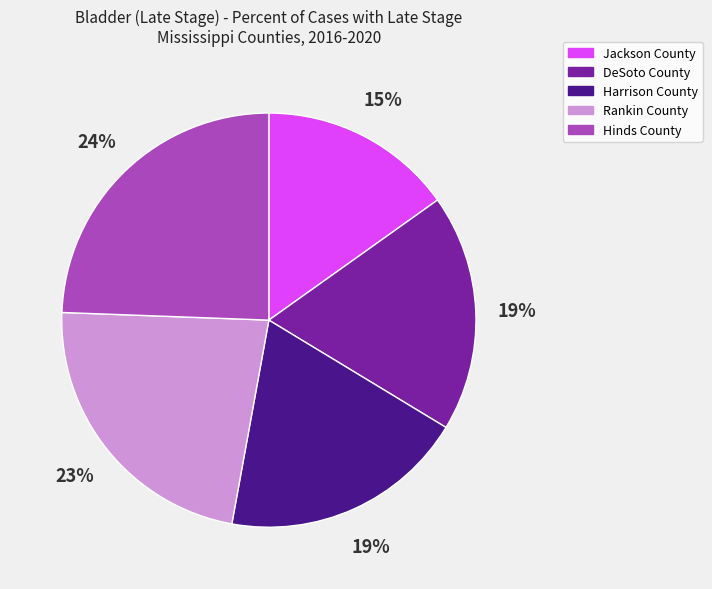

Does Rankin County account for over 50% of the chart?

No